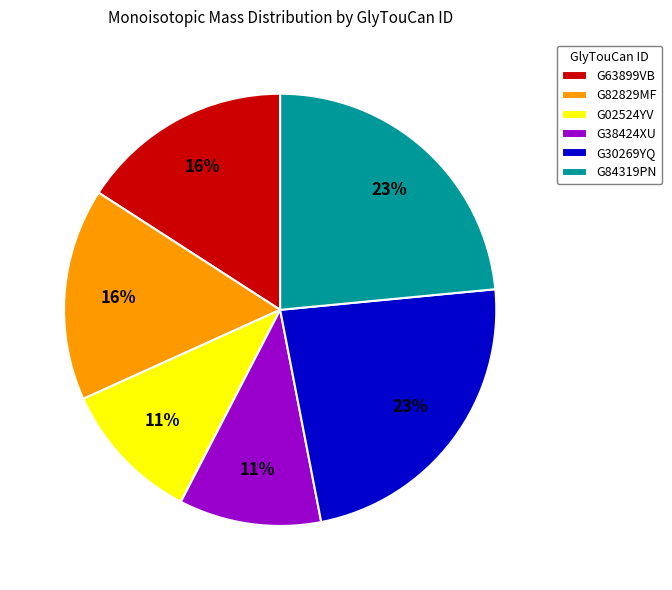

To the nearest percent, what portion does G84319PN represent?

23%